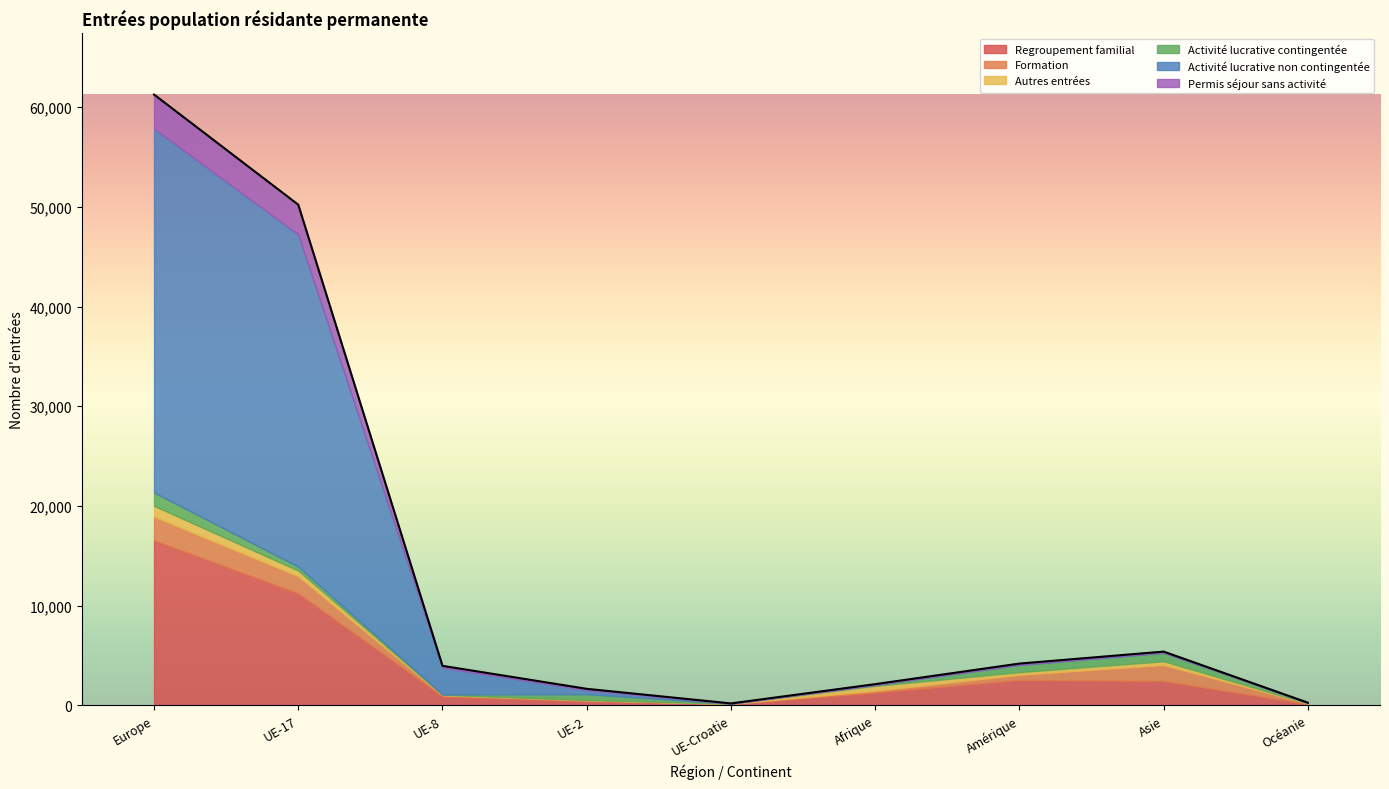

Between which two adjacent categories do Regroupement familial and Activité lucrative non contingentée first intersect?

UE-8 and UE-2